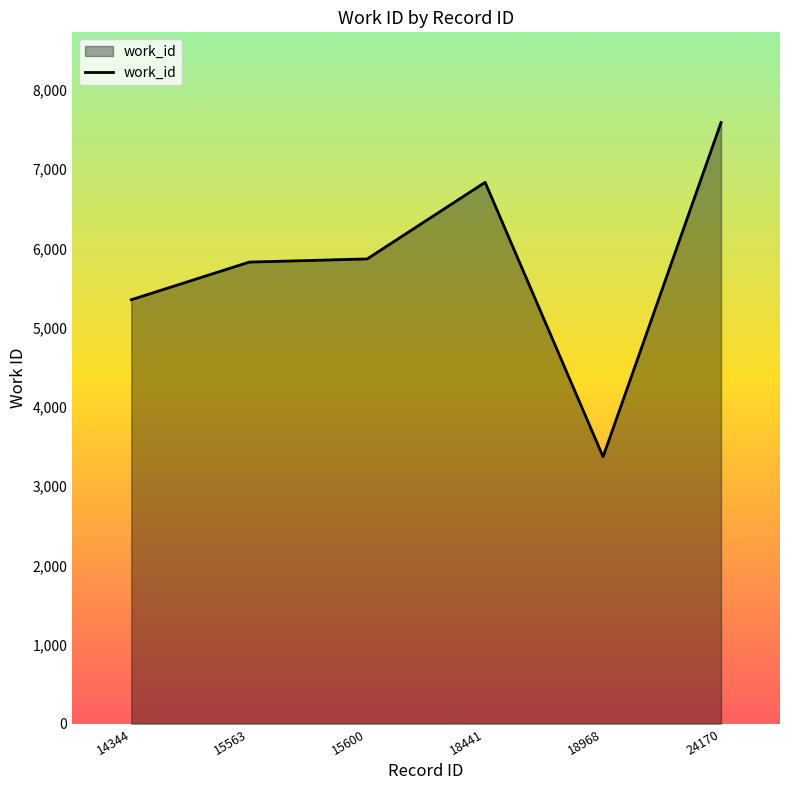

What value does the data have at 18441?

6833